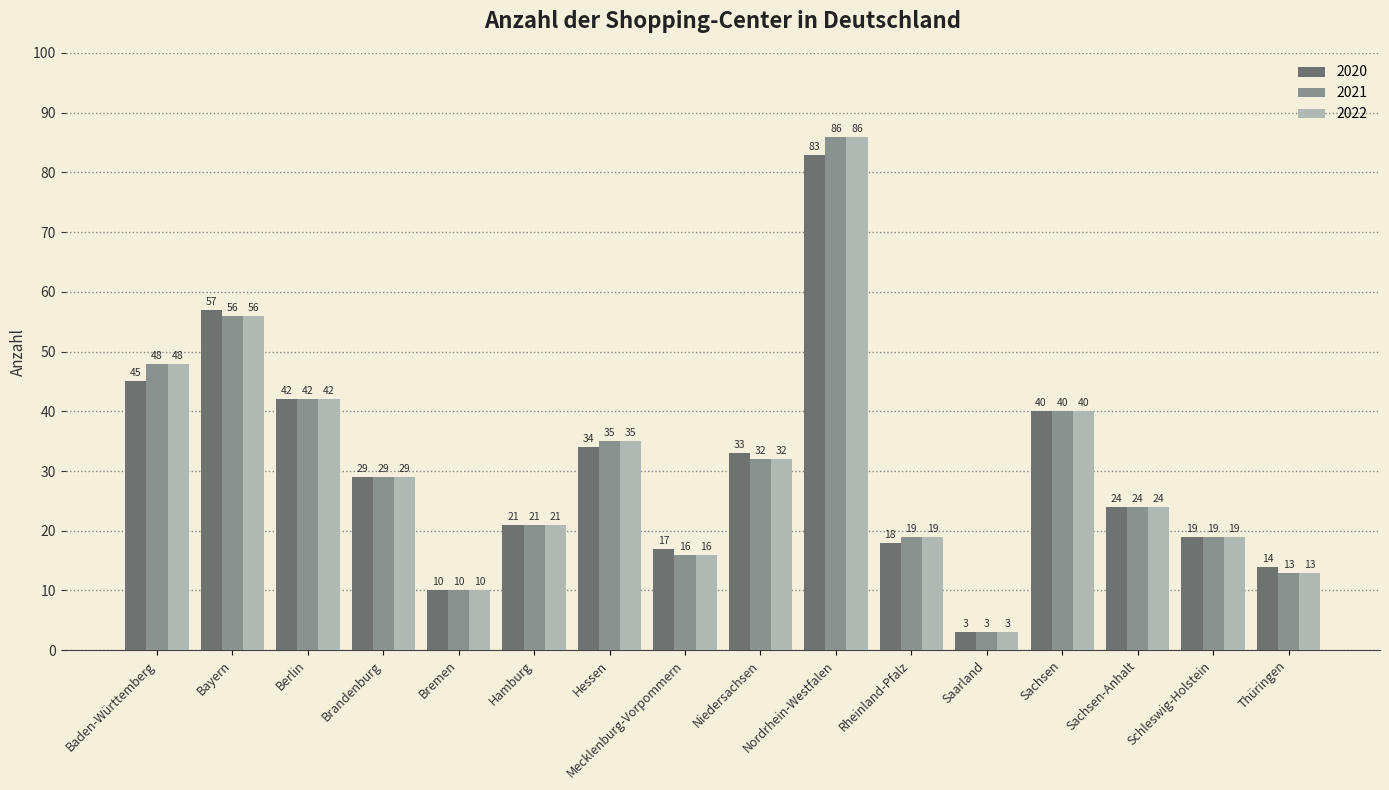

Reading left to right, what are all the values shown in this chart?

2020: Baden-Württemberg=45	Bayern=57	Berlin=42	Brandenburg=29	Bremen=10	Hamburg=21	Hessen=34	Mecklenburg-Vorpommern=17	Niedersachsen=33	Nordrhein-Westfalen=83	Rheinland-Pfalz=18	Saarland=3	Sachsen=40	Sachsen-Anhalt=24	Schleswig-Holstein=19	Thüringen=14
2021: Baden-Württemberg=48	Bayern=56	Berlin=42	Brandenburg=29	Bremen=10	Hamburg=21	Hessen=35	Mecklenburg-Vorpommern=16	Niedersachsen=32	Nordrhein-Westfalen=86	Rheinland-Pfalz=19	Saarland=3	Sachsen=40	Sachsen-Anhalt=24	Schleswig-Holstein=19	Thüringen=13
2022: Baden-Württemberg=48	Bayern=56	Berlin=42	Brandenburg=29	Bremen=10	Hamburg=21	Hessen=35	Mecklenburg-Vorpommern=16	Niedersachsen=32	Nordrhein-Westfalen=86	Rheinland-Pfalz=19	Saarland=3	Sachsen=40	Sachsen-Anhalt=24	Schleswig-Holstein=19	Thüringen=13